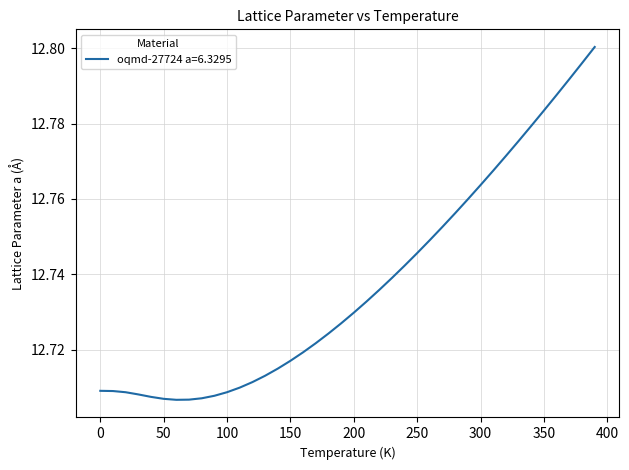

Does the chart display data point markers on the line(s)?

No